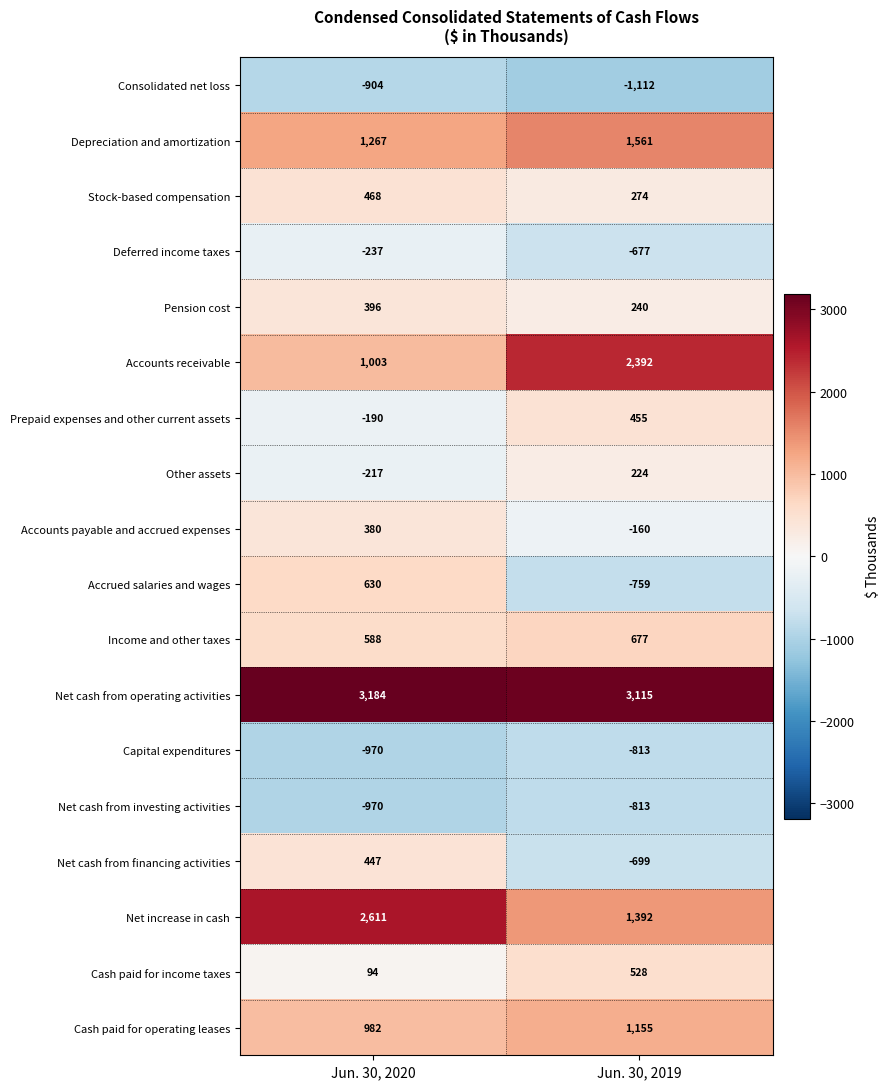

What is the spread (max minus min) of values at Jun. 30, 2019?

4227